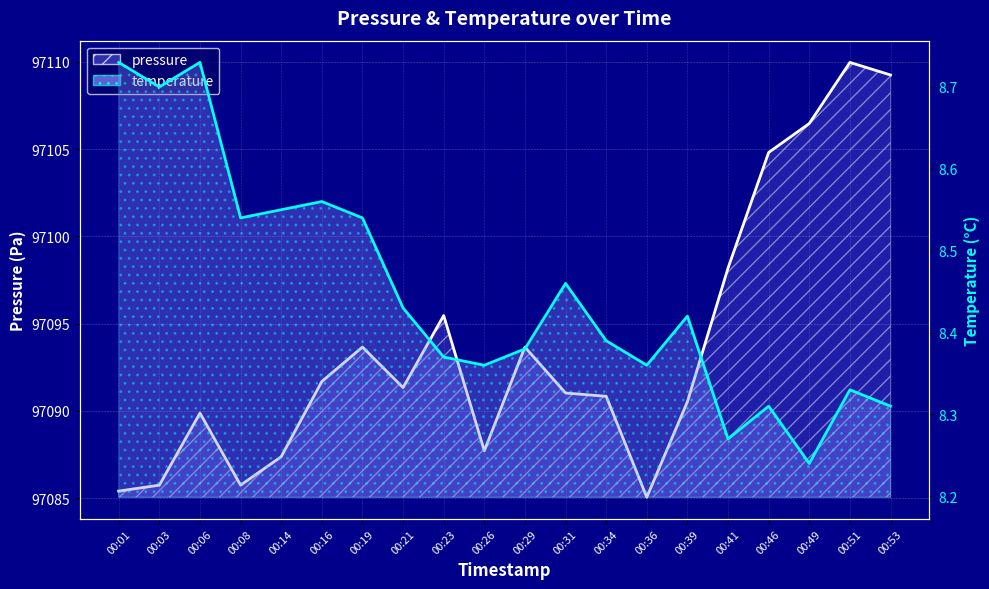

Where is the first local maximum for pressure?

00:06